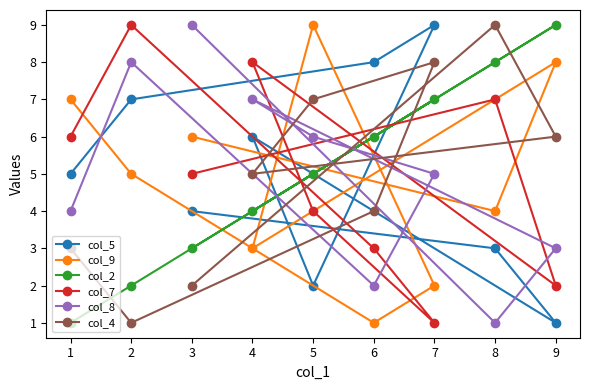

What is the total value across all series at 8?

32